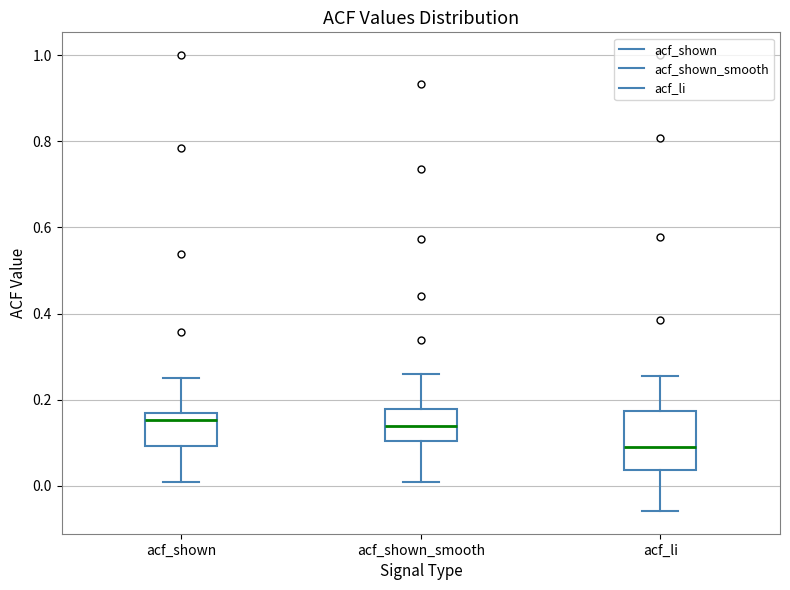

Where is the upper edge of the box for acf_shown_smooth on the y-axis? The values are not printed on the chart, so give them approximately, as read against the axis.

0.18